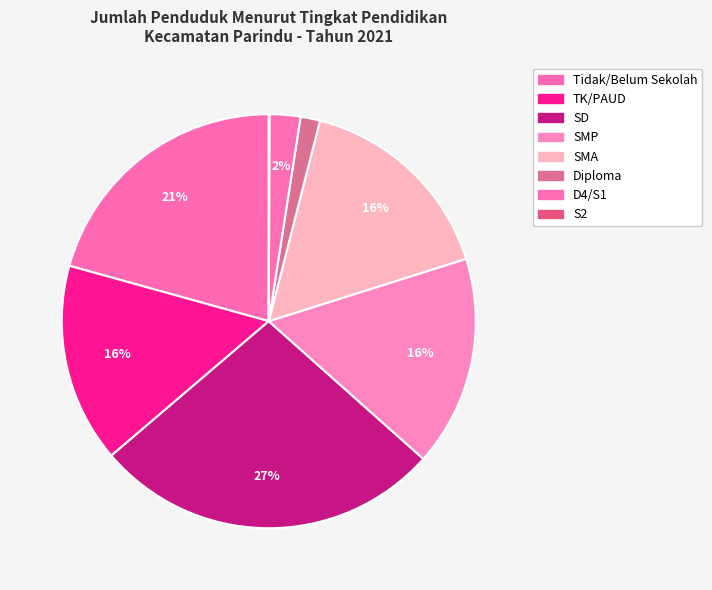

Approximately how many times larger is the value at Tidak/Belum Sekolah compared to Diploma?

13.6